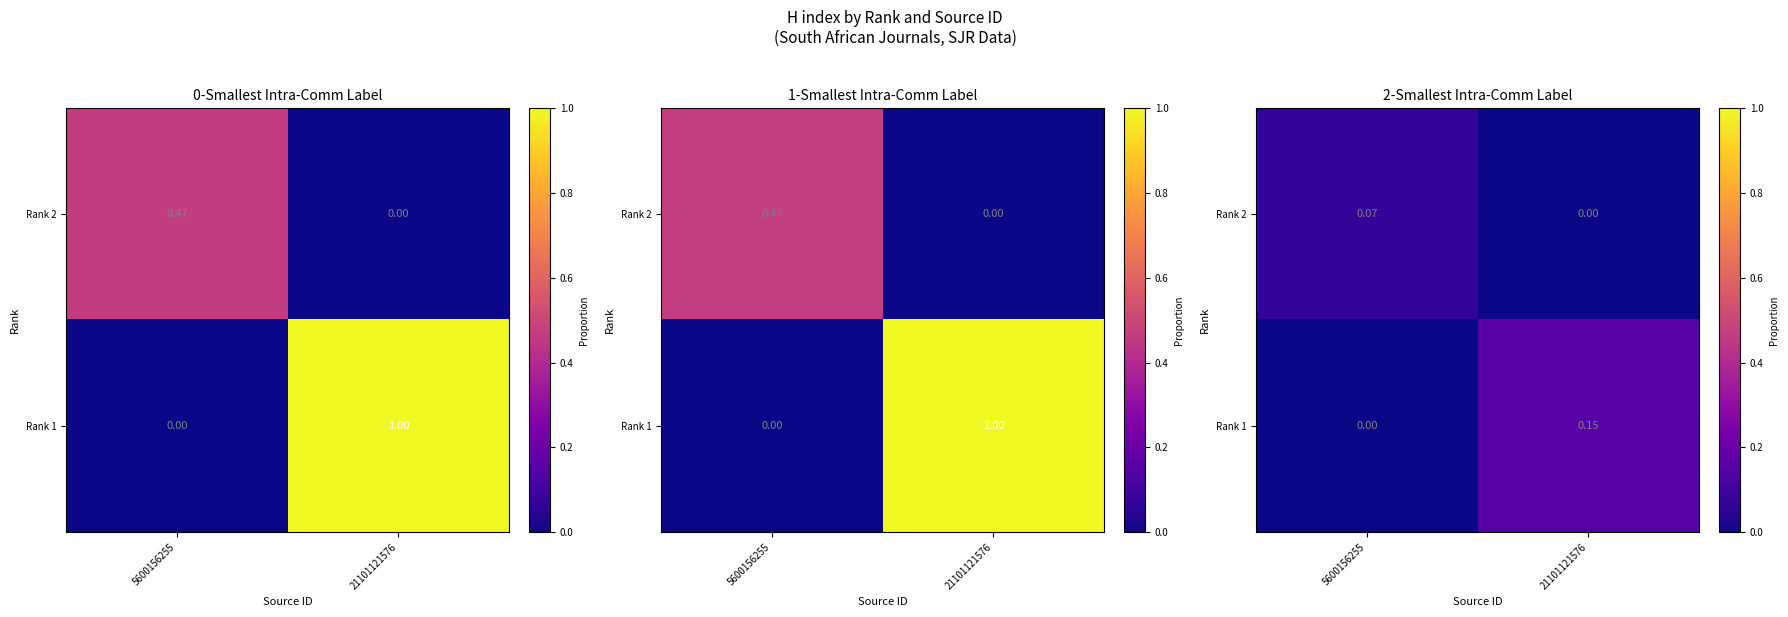

Which series changed the most between 5600156255 and 21101121576?

Rank 1